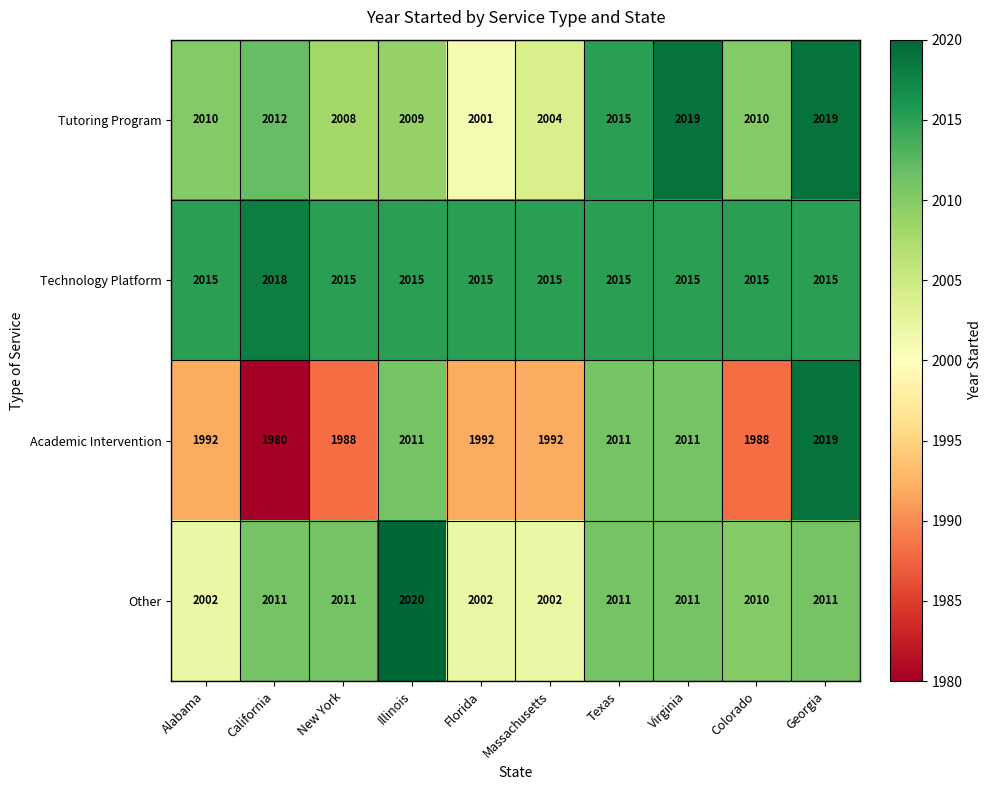

What is the sum of all Other values?

20091